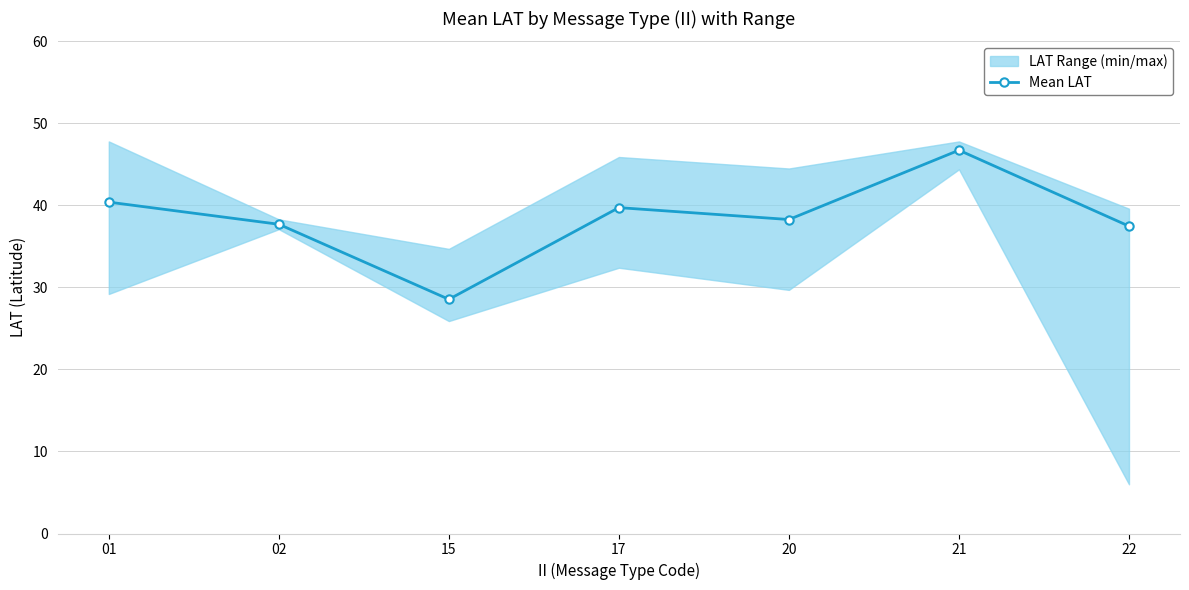

What is the greatest value displayed?

46.7